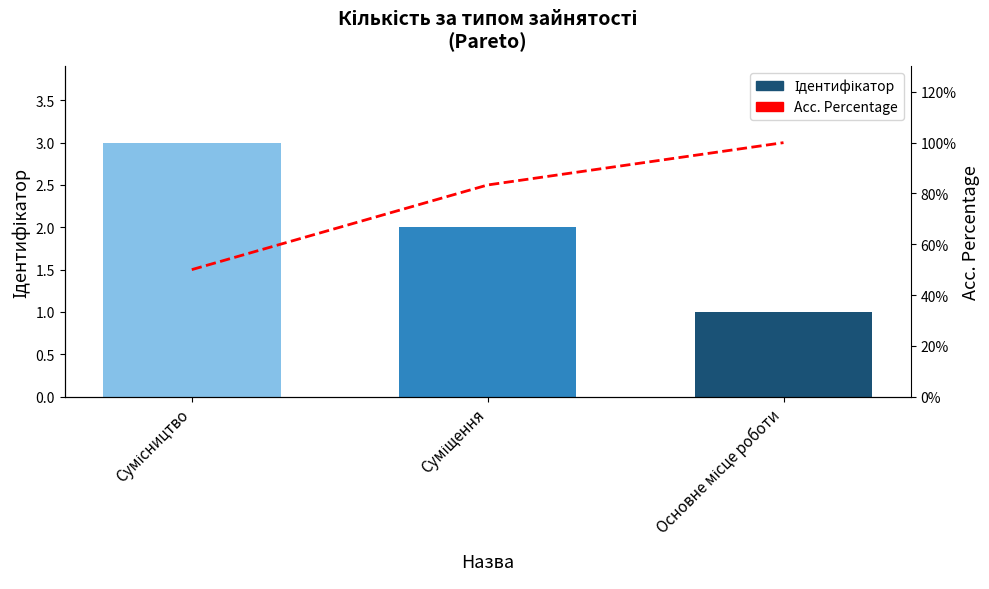

Count the number of categories in the chart.

3